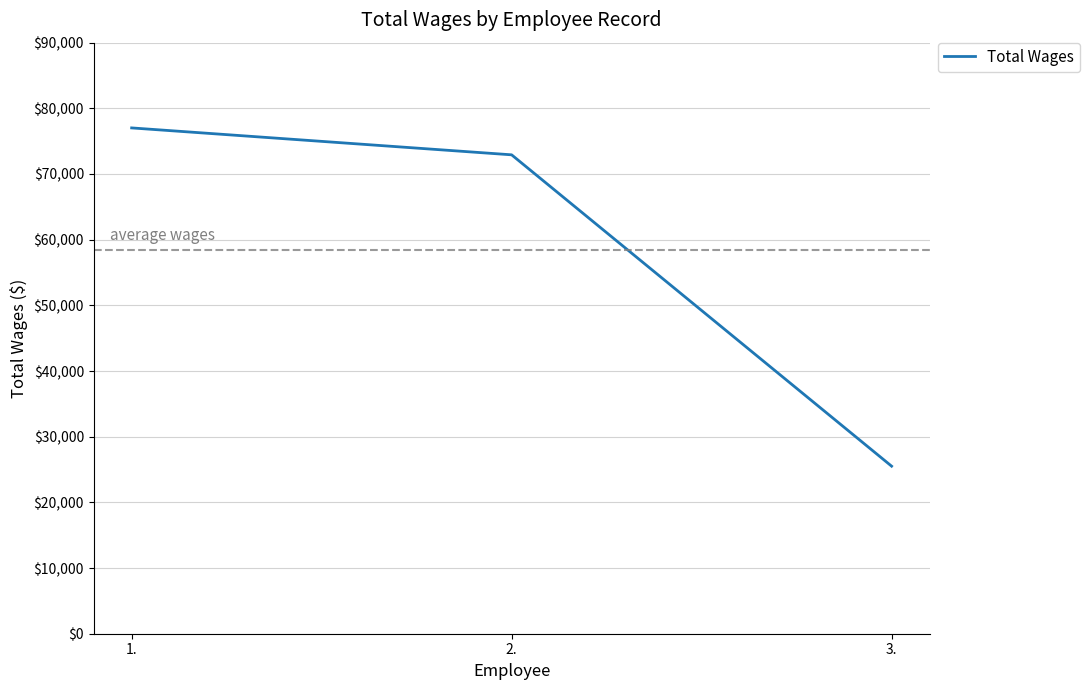

At which label is the value closest to 51266?

2.